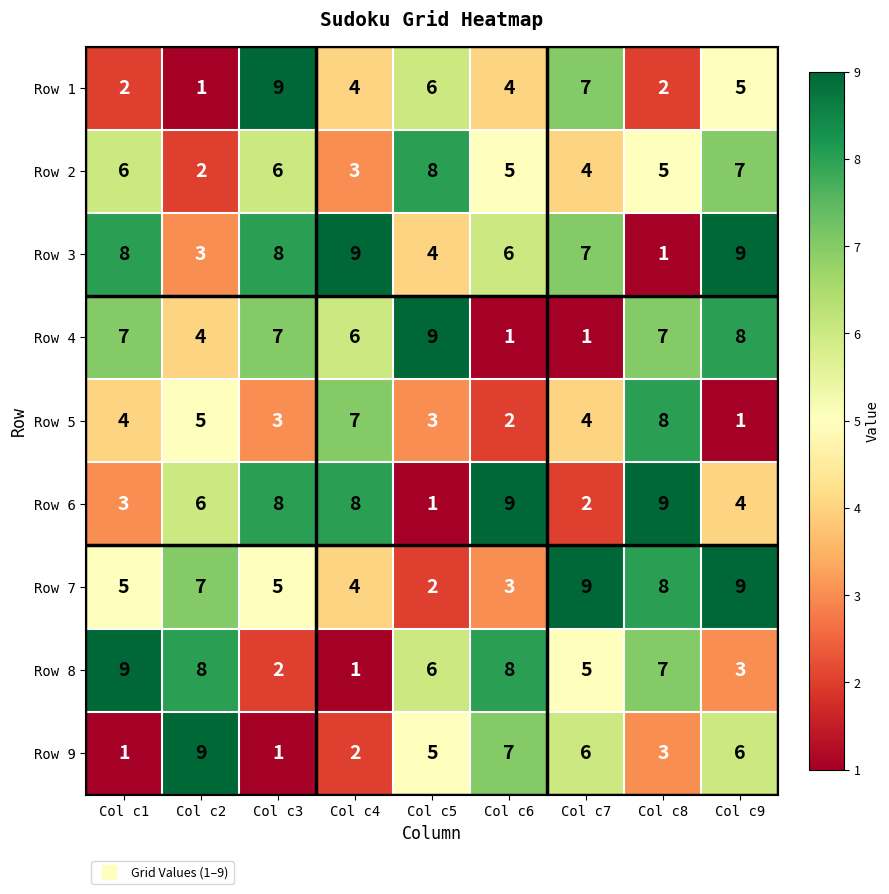

What is the difference between the maximum and minimum values in the Row 6 series?

8